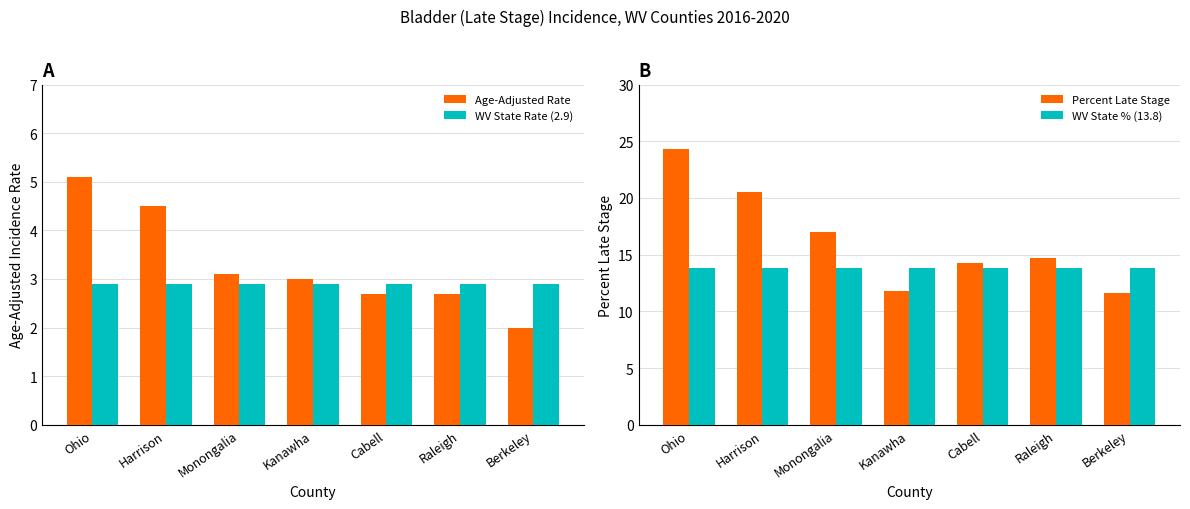

Rank the series by their maximum value, from lowest to highest.

WV State Rate (2.9), Age-Adjusted Rate, WV State % (13.8), Percent Late Stage